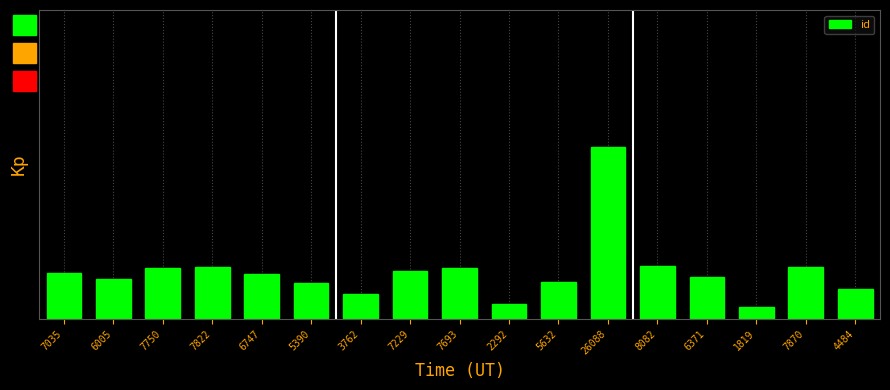

Which has a higher value, 7229 or 3762?

7229